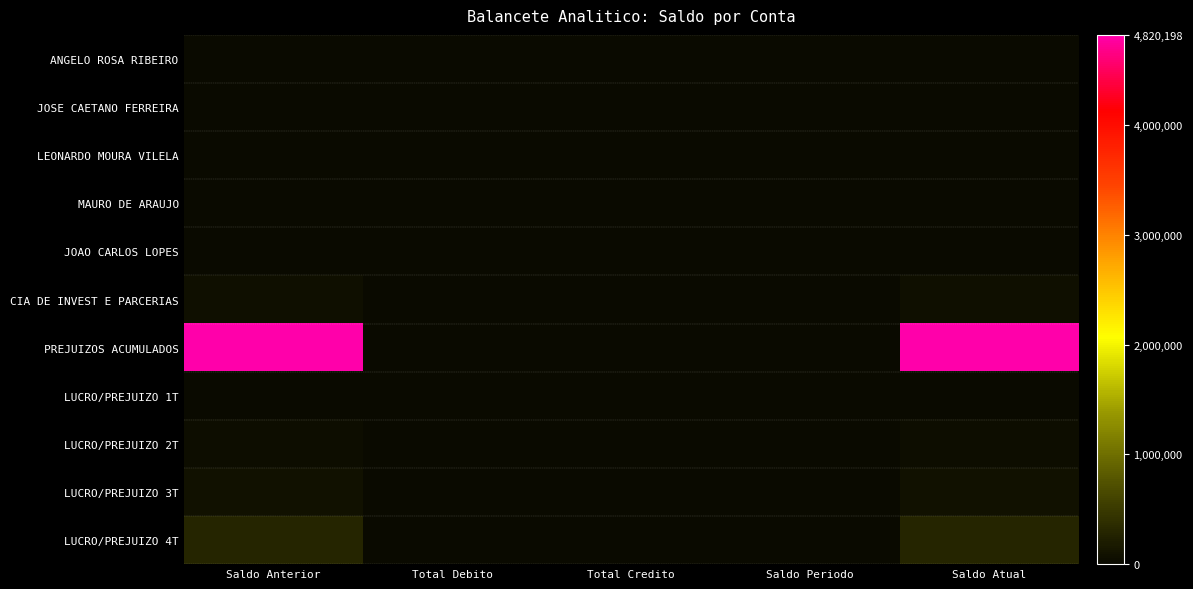

At which category is the sum across all series the highest?

Saldo Anterior